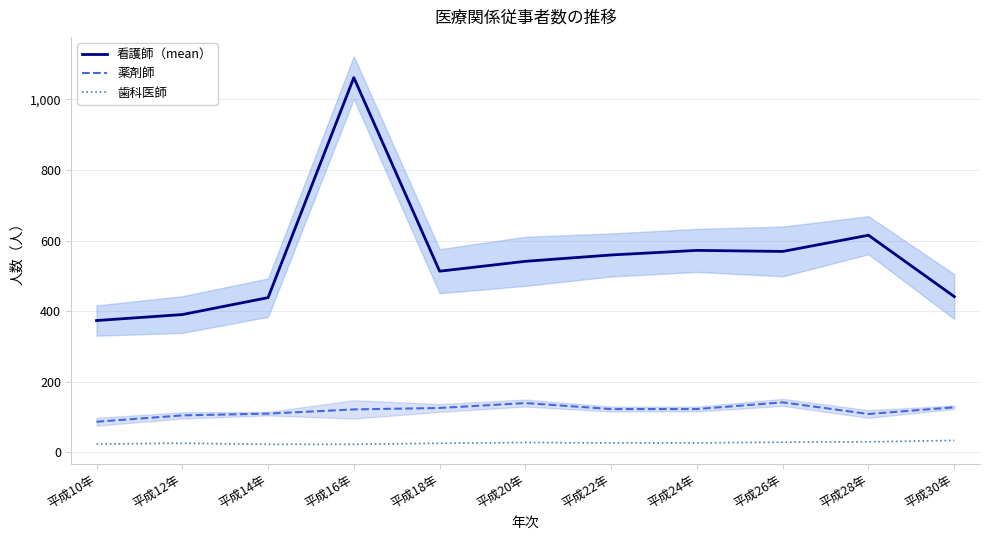

True or false: 看護師（mean） has more than 0 points higher than both neighbors.

True